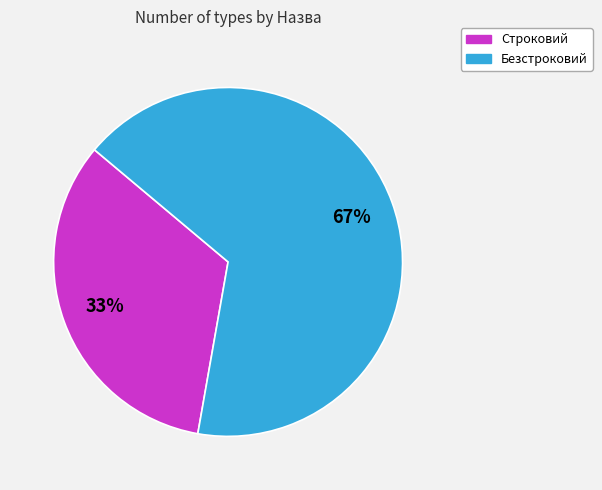

Count the number of slices in the pie.

2